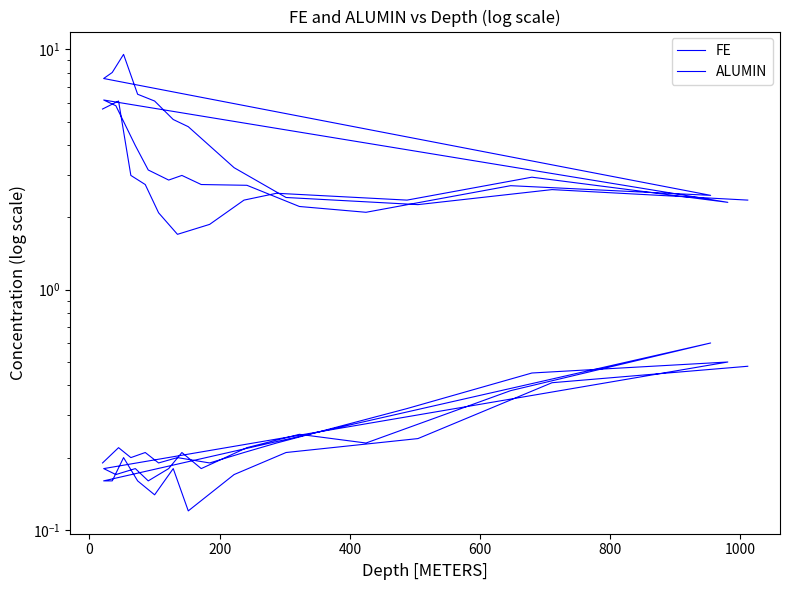

What is the highest value of the FE series?

0.6